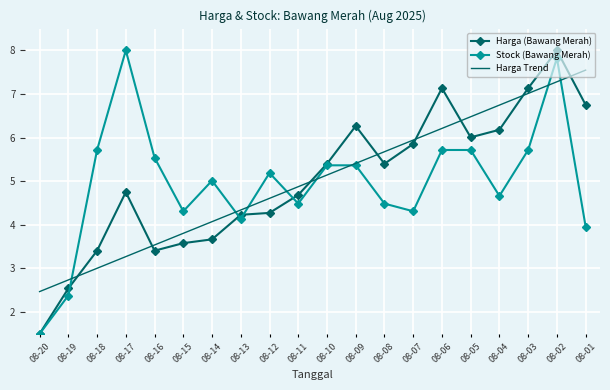

Which series ends up on top after the final intersection of Stock (Bawang Merah) and Harga Trend?

Harga Trend